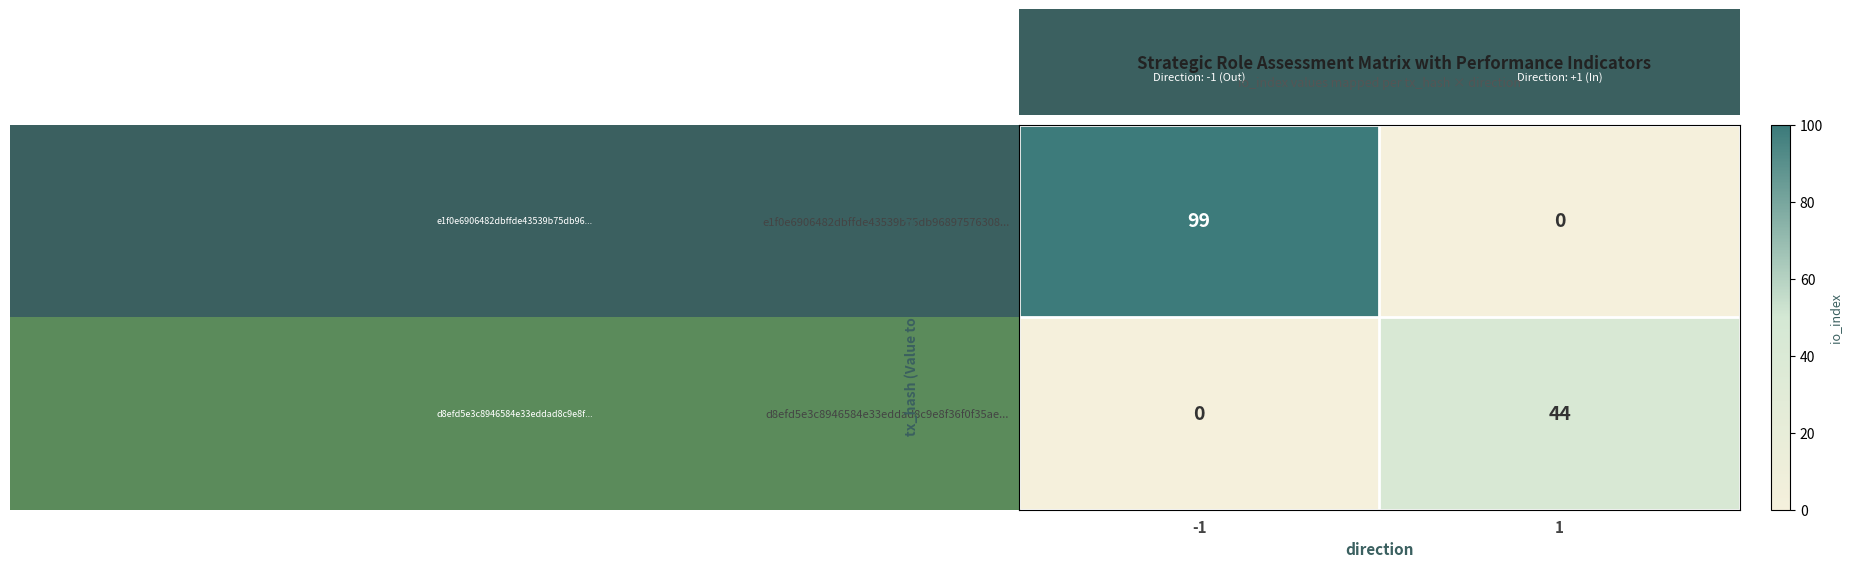

What is the difference between the highest and lowest values at 1?

44